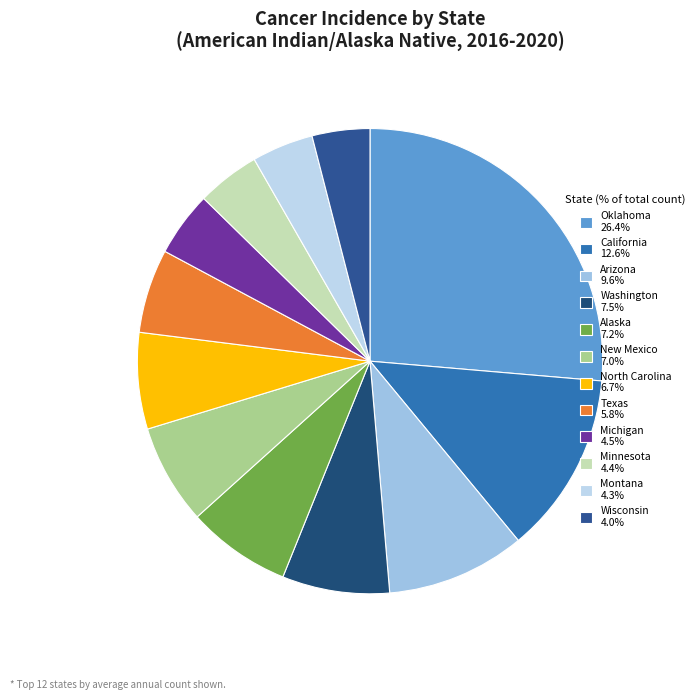

Which slice is the largest?

Oklahoma